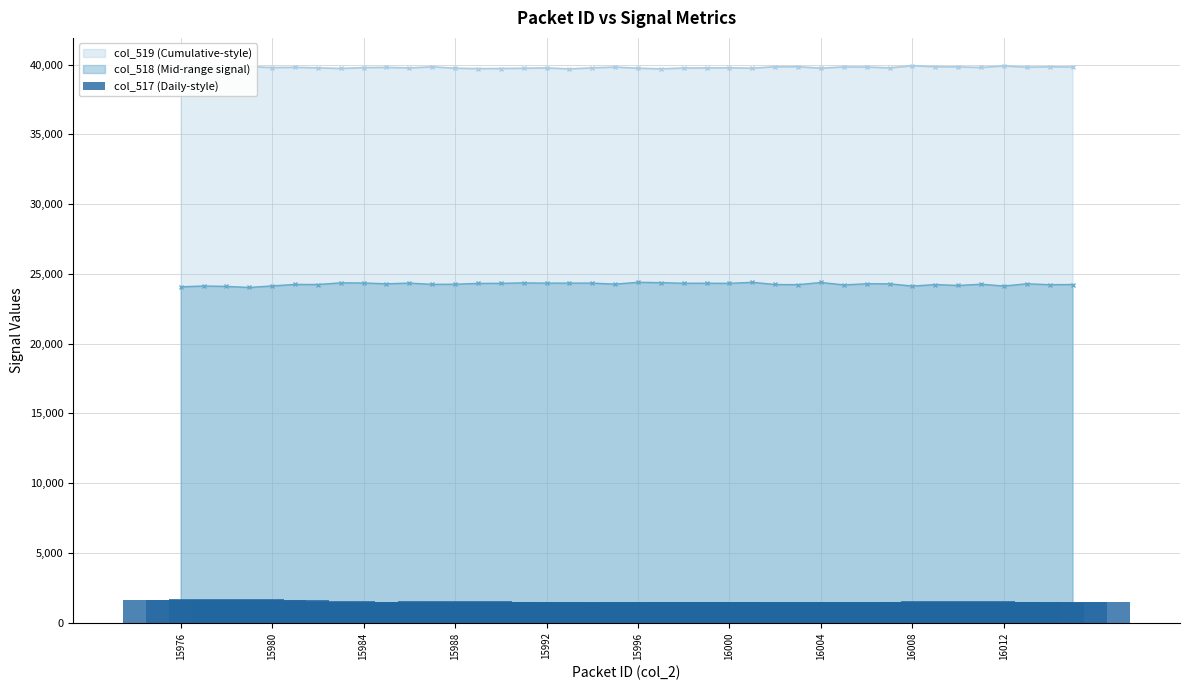

True or false: col_519 (Cumulative-style) has more than 2 interior local peaks.

True